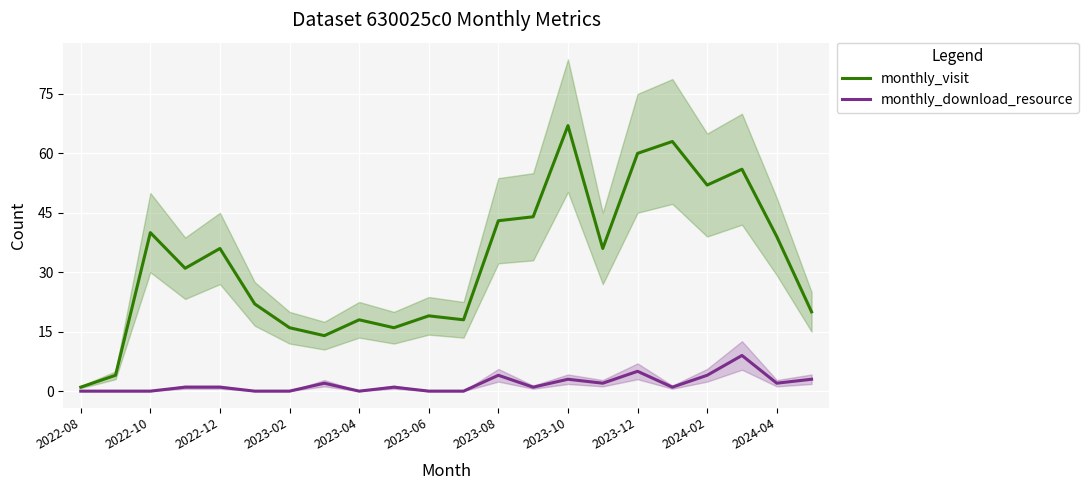

True or false: monthly_download_resource has a value of 0 at 13.

False